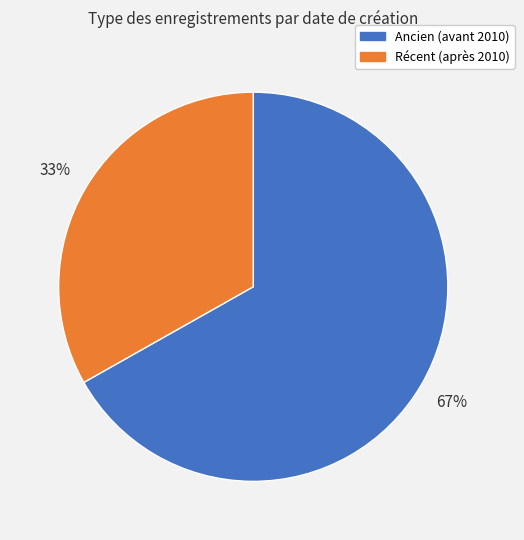

Is there a majority slice in this chart?

Yes